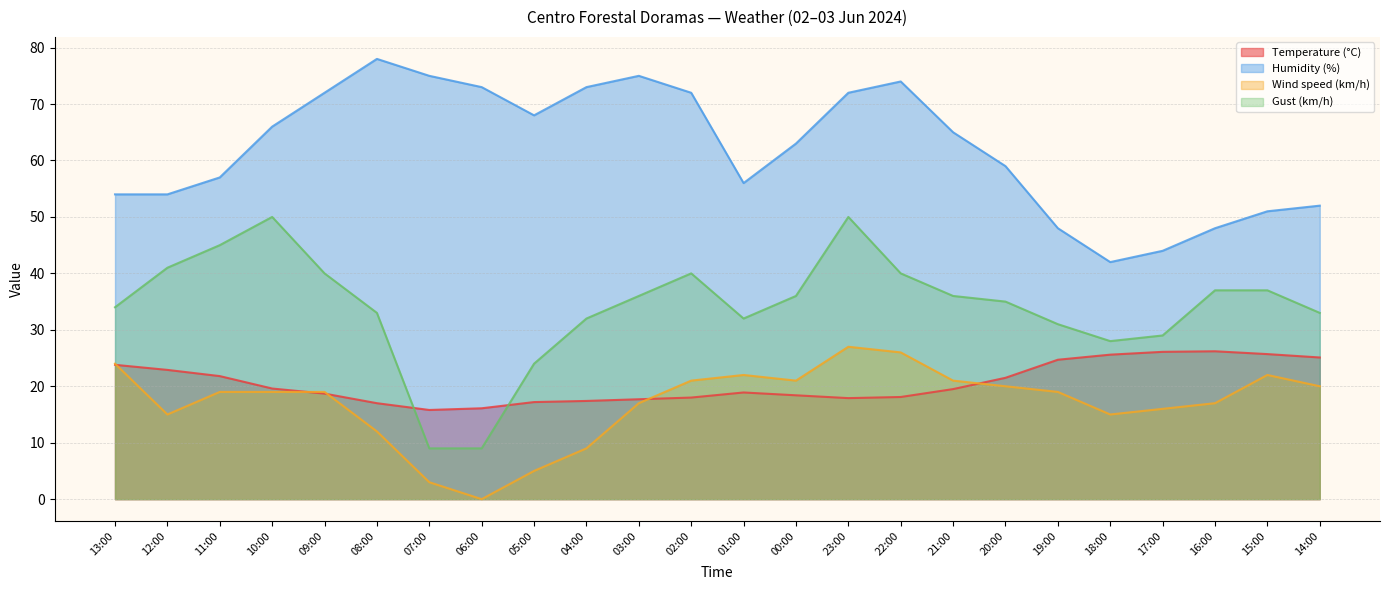

What is the value of the Humidity (%) point at the 19th from the left?

48.0